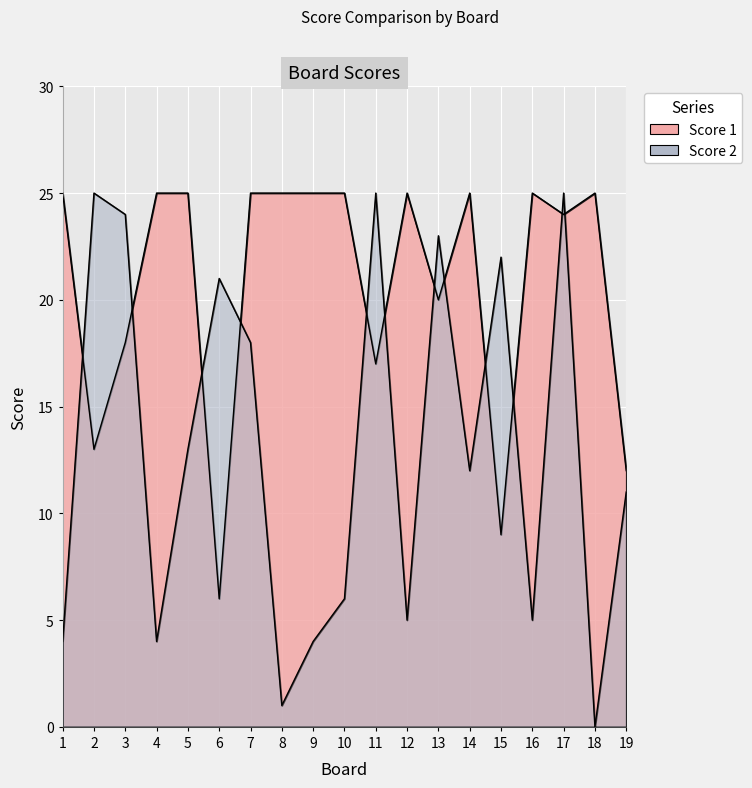

Count the number of categories in the chart.

19